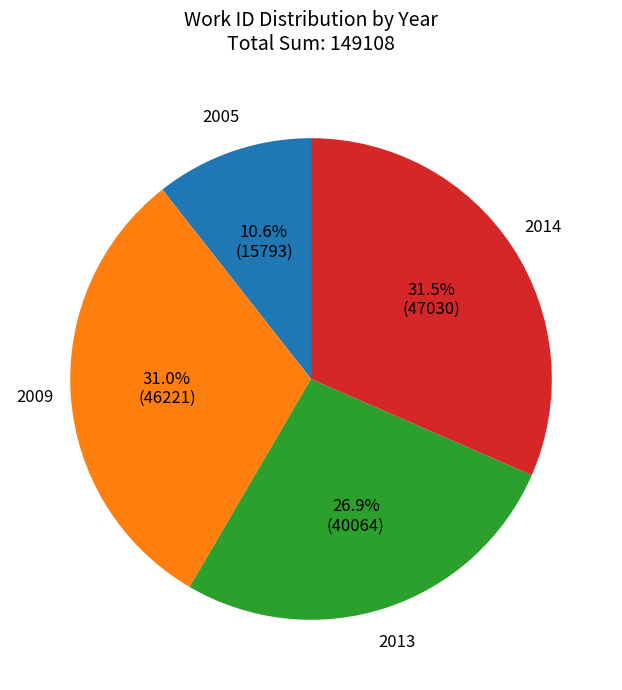

Count the number of slices in the pie.

4